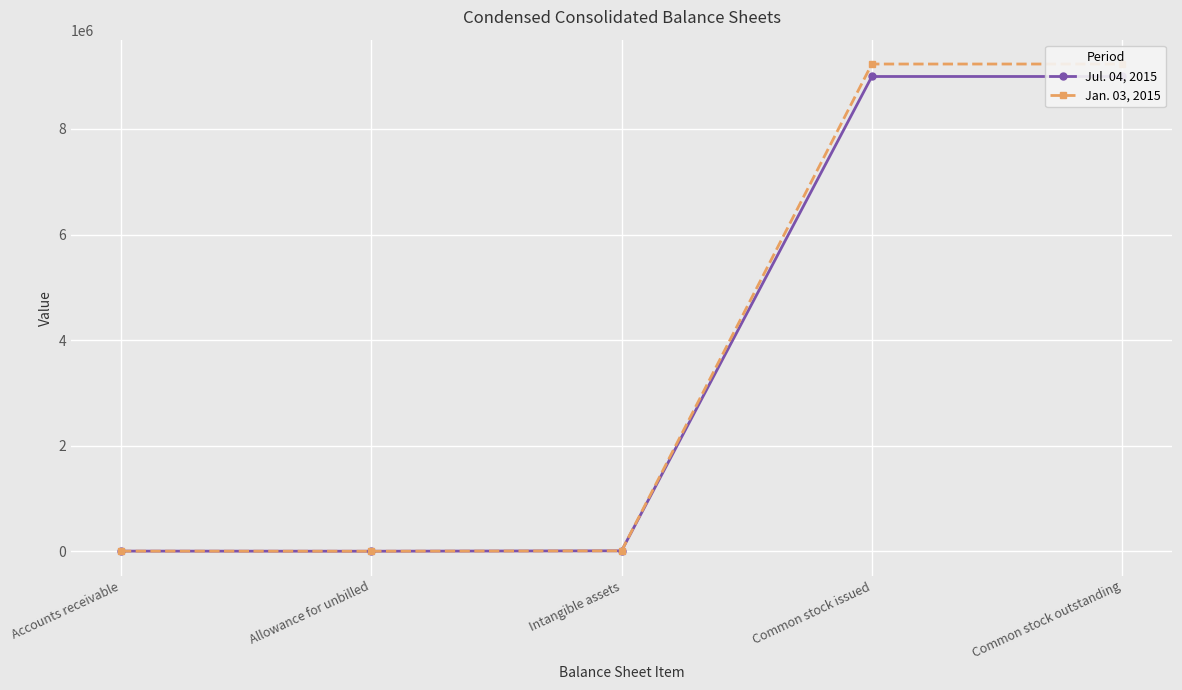

At how many categories does at least one series exceed 9169687?

2